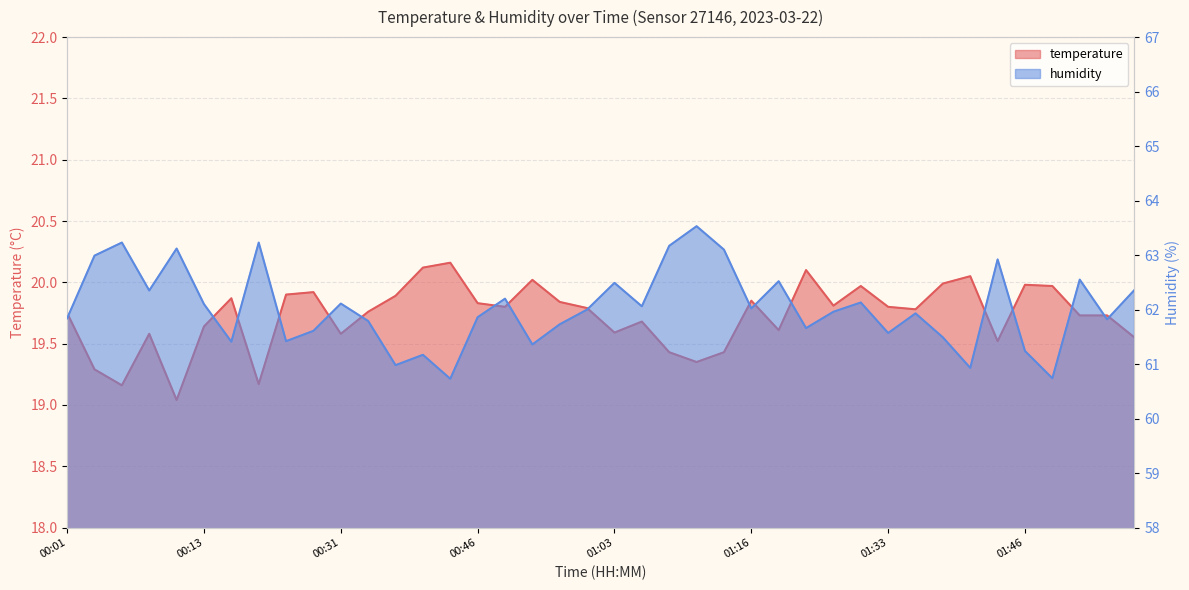

What is the difference between the highest and lowest values at 01:36?

42.1